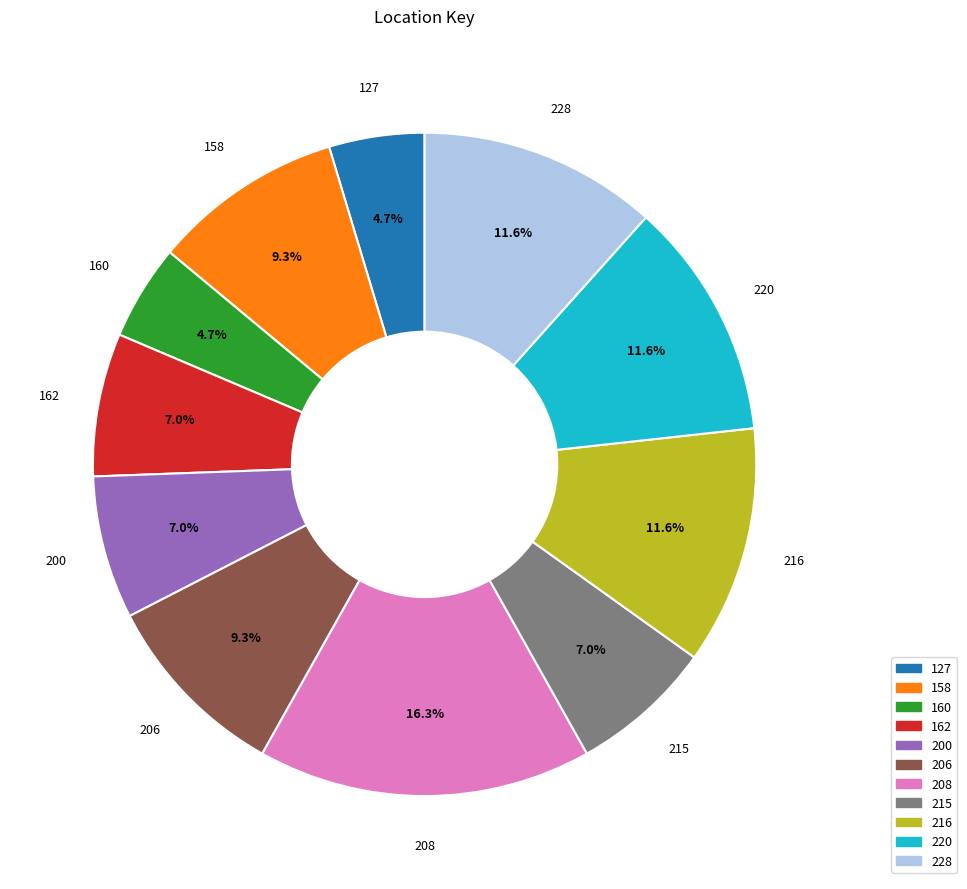

Does any single category account for the majority?

No